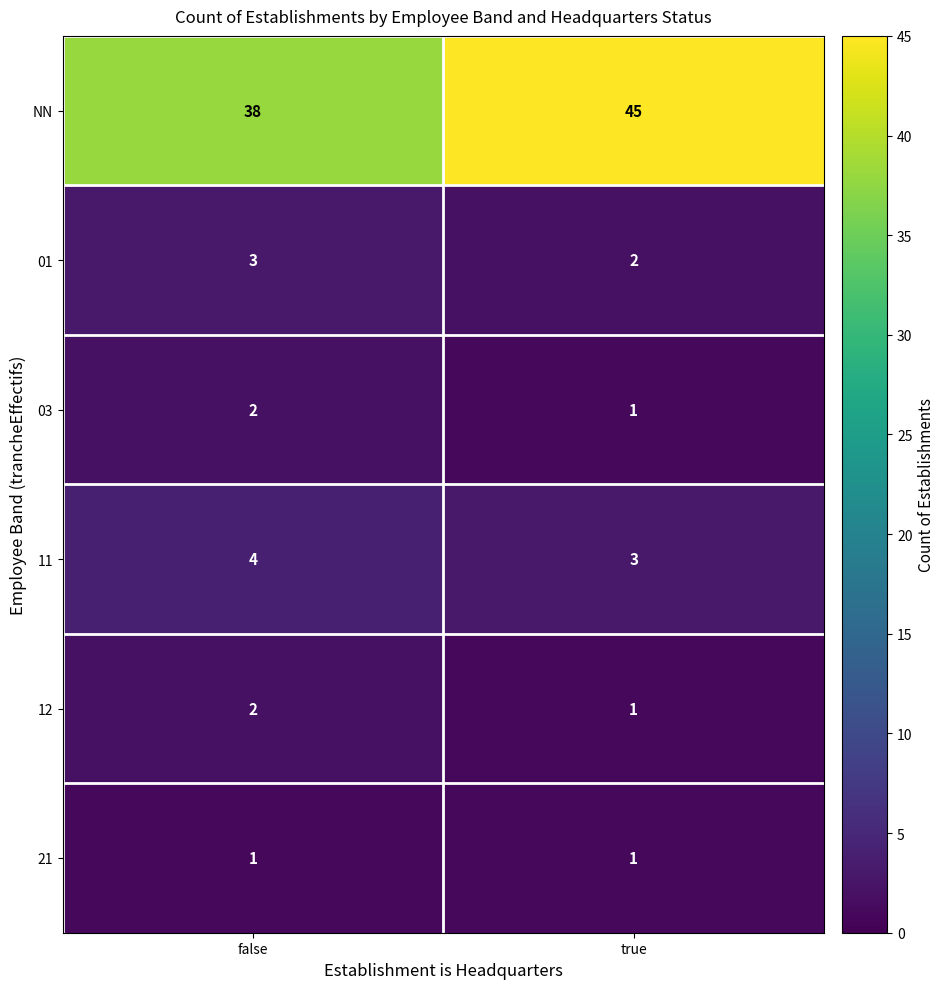

Is the value of 03 at true greater than the value of 01 at false?

No